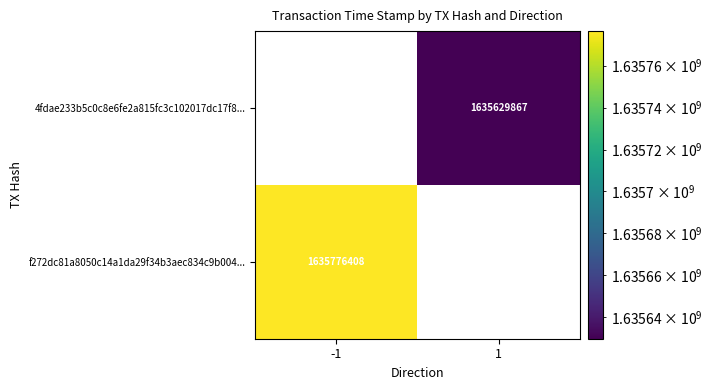

How many series are shown in this chart?

2